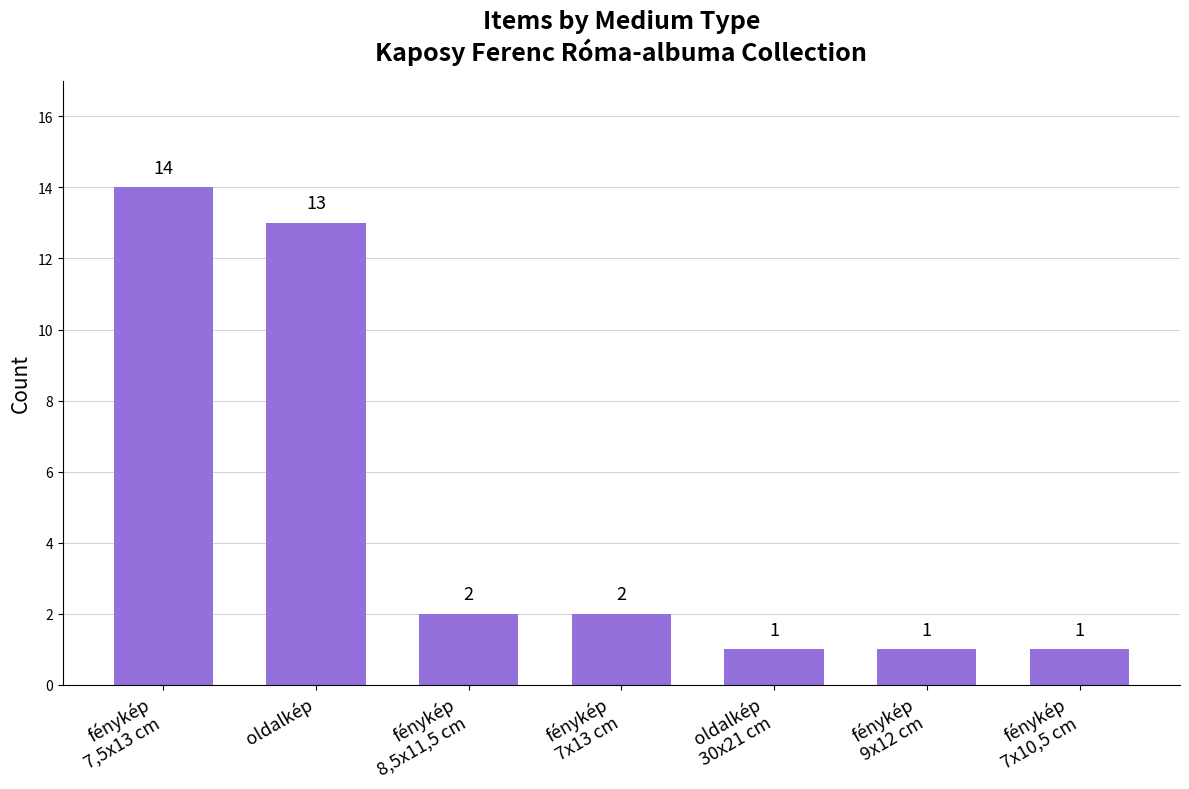

Reading left to right, extract all data points from this chart.

14	13	2	2	1	1	1